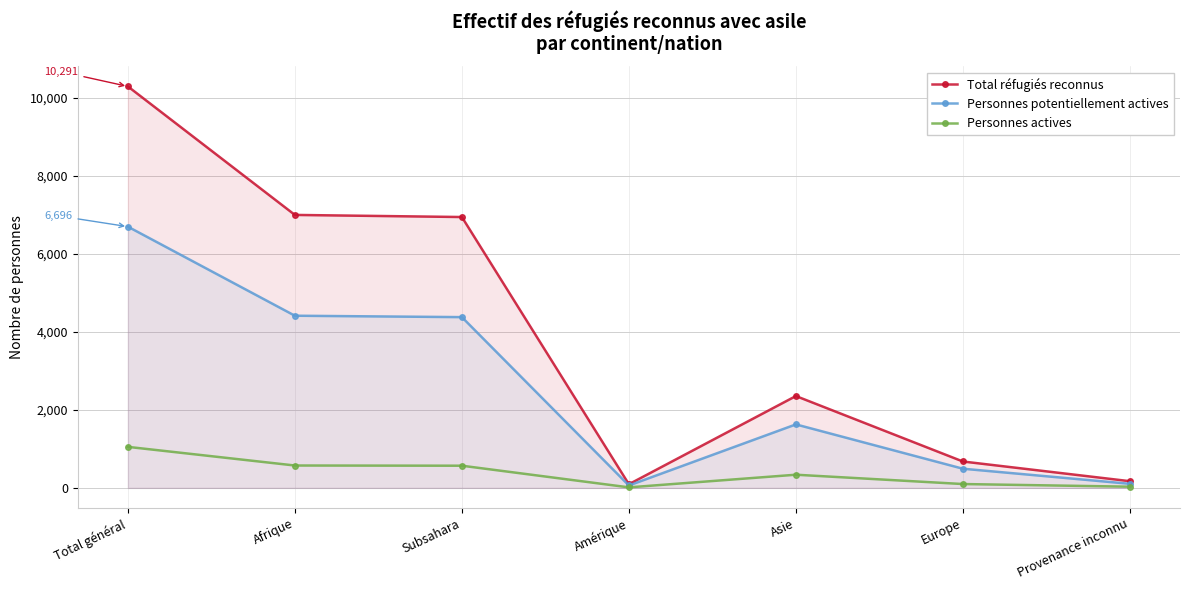

Which category has the lowest value in the Total réfugiés reconnus series?

Amérique